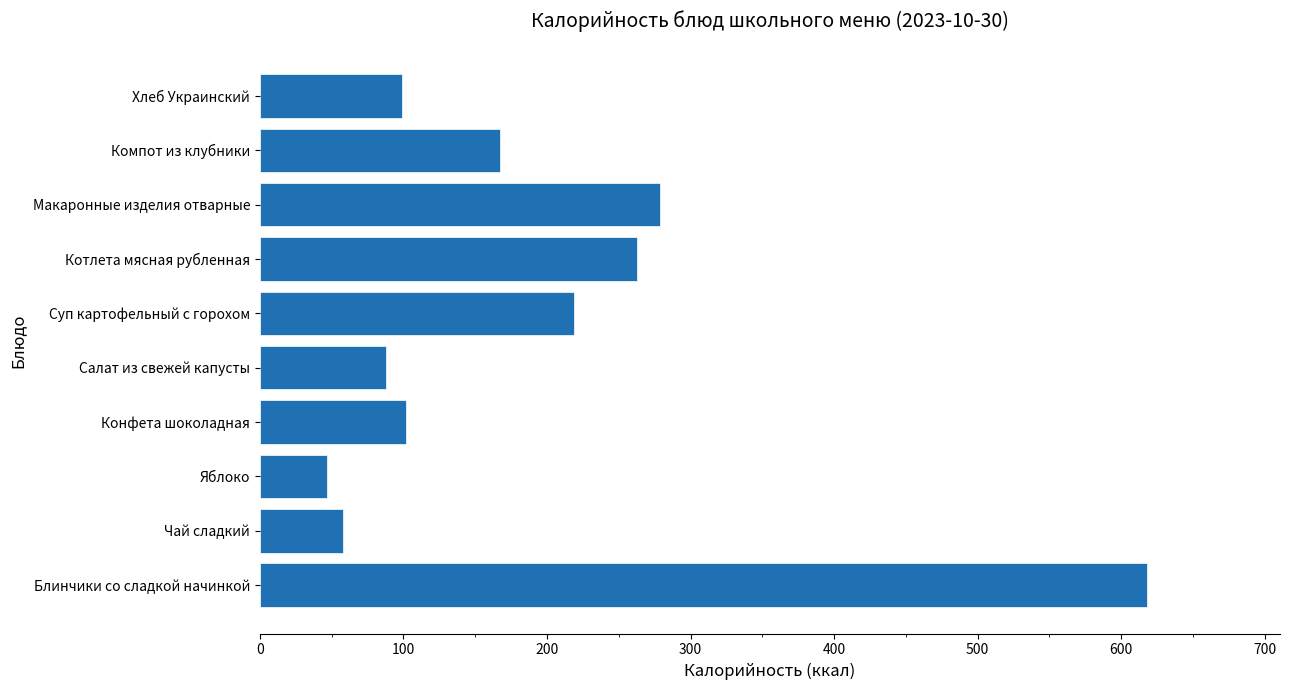

How many bars are there in total?

10